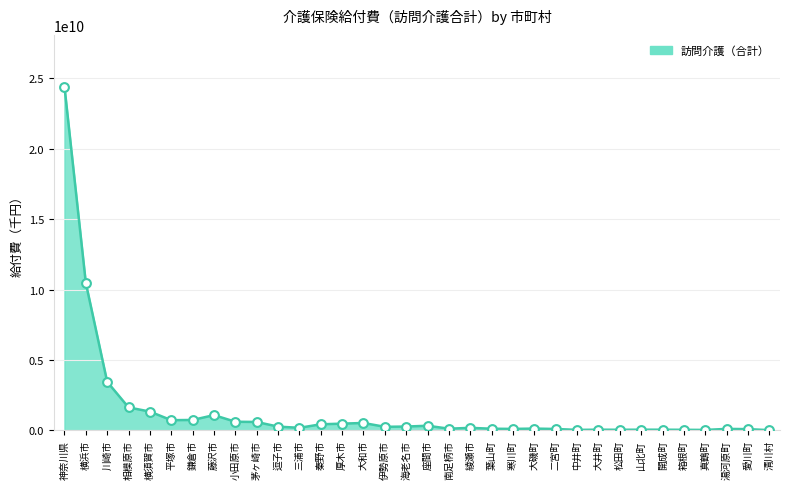

What is the change in value from 横浜市 to 綾瀬市?

-10297132986